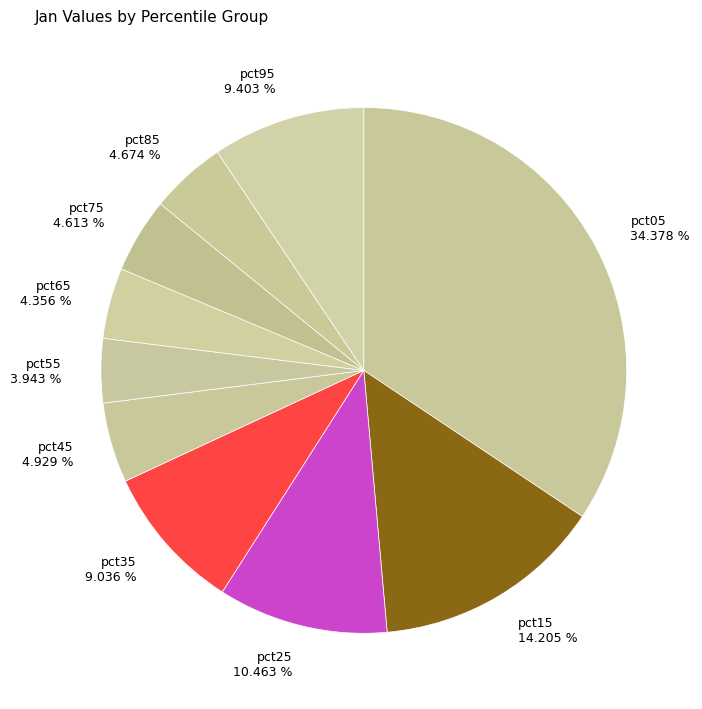

To the nearest percent, what is the average slice percentage?

10%